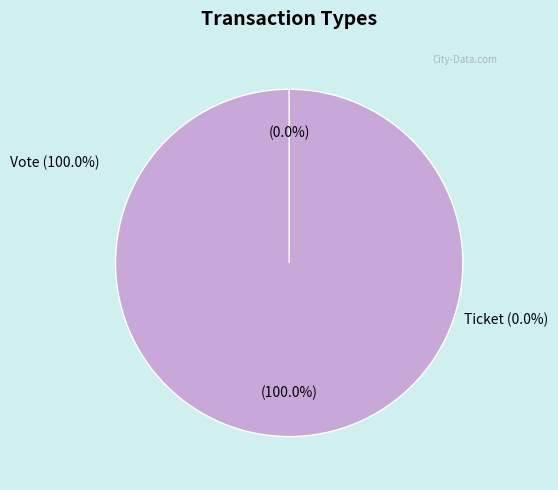

True or false: Vote accounts for 100% of the total.

True